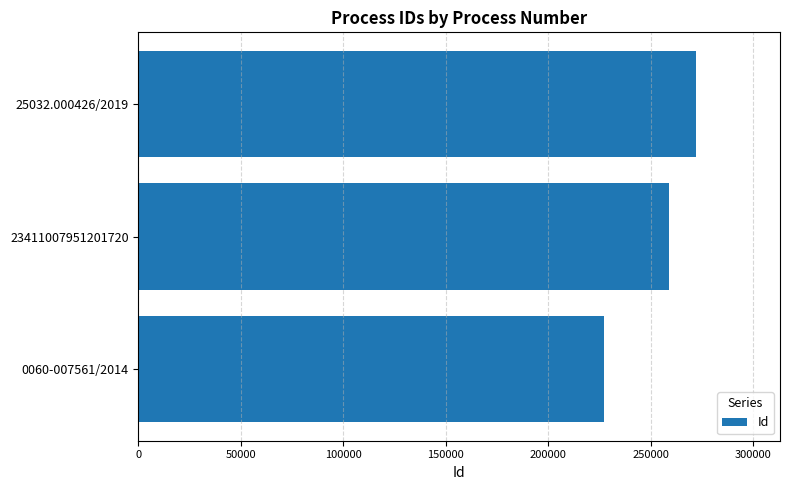

What is the average value?

252751